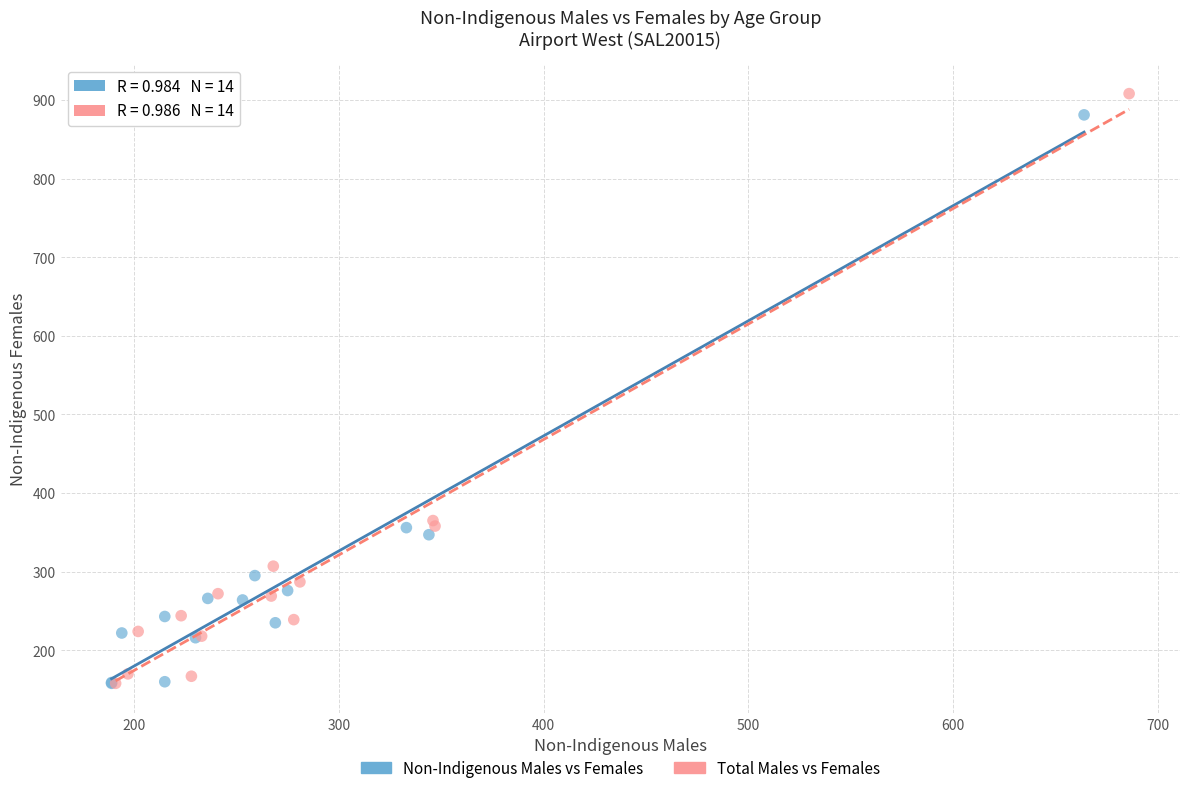

Which series has the widest spread of Y values?

Total Males vs Females